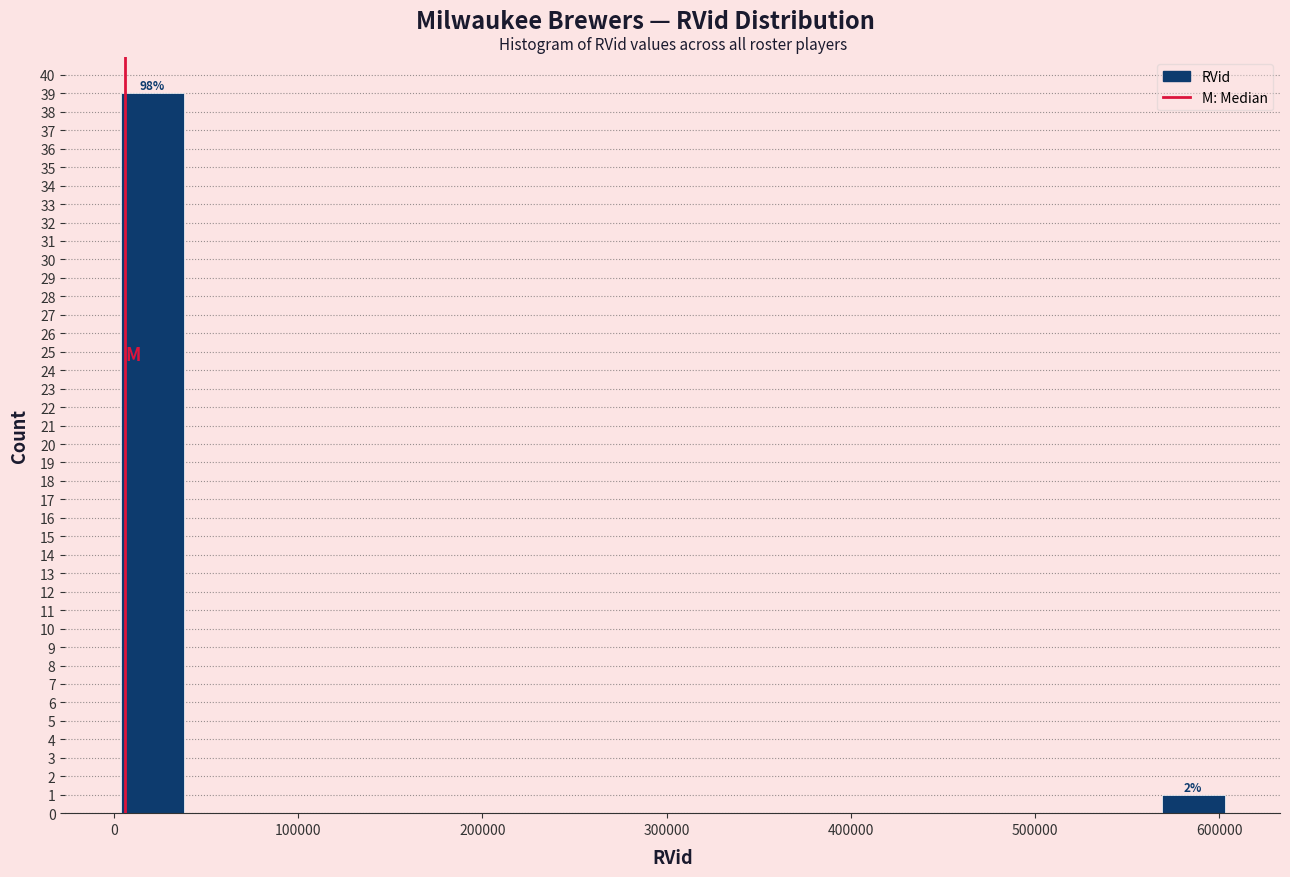

Over which range of the x-axis is the bar tallest?

0 to 40000